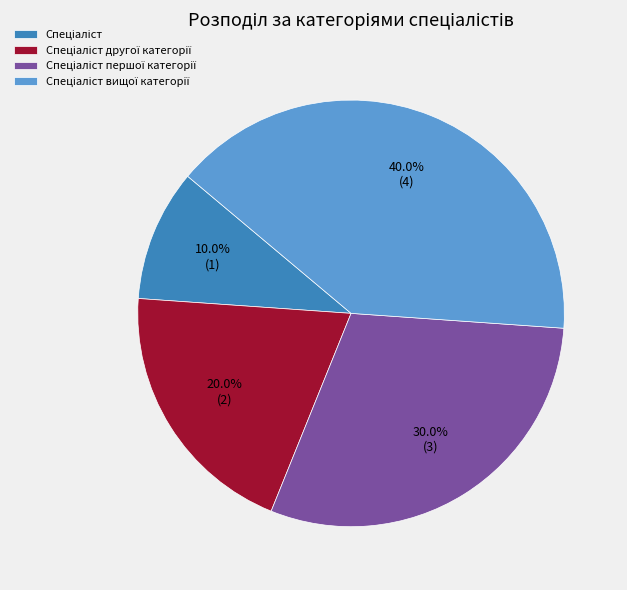

Does any single category account for the majority?

No